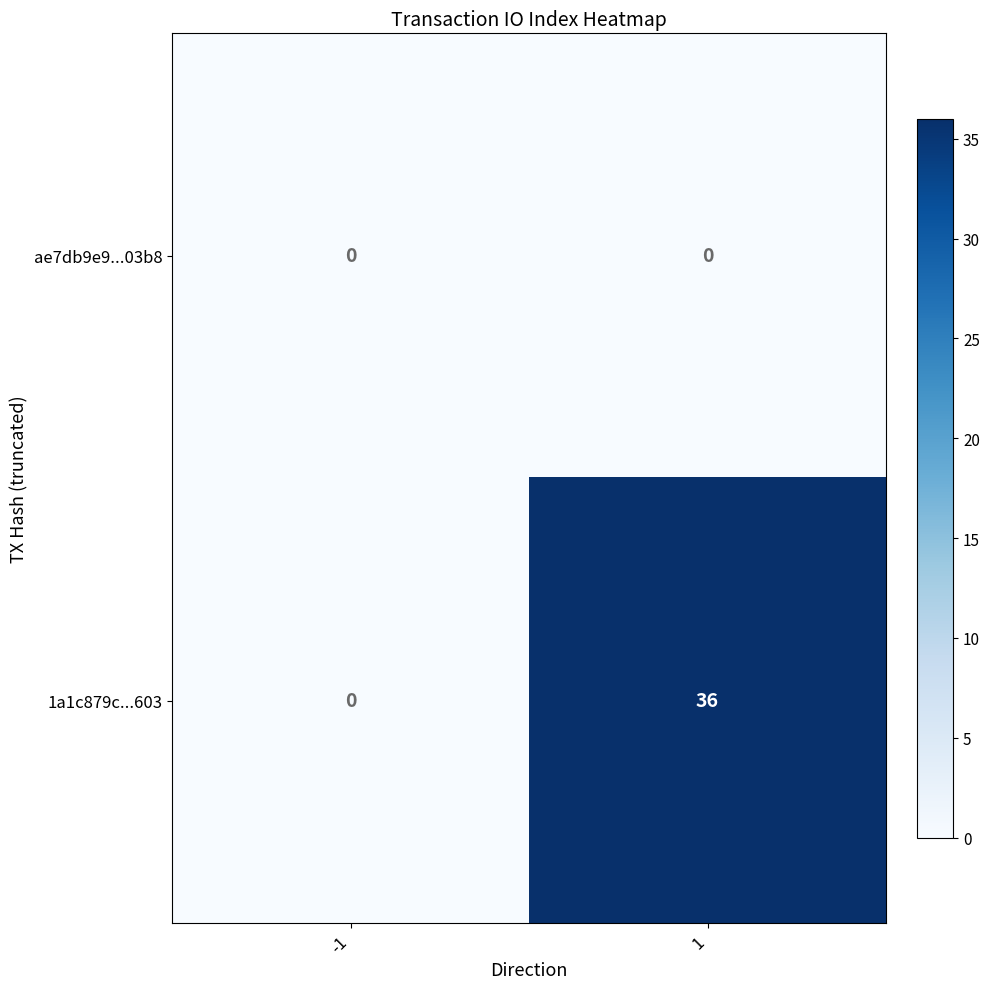

Rank the series by their average value, from highest to lowest.

1a1c879c...603, ae7db9e9...03b8